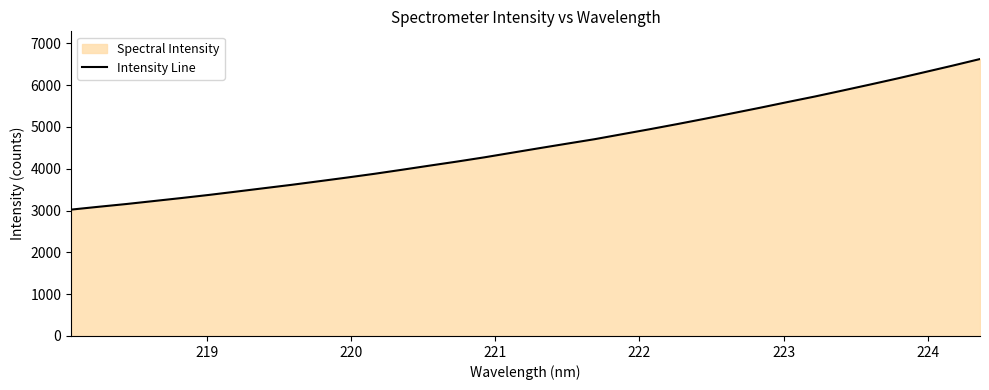

What is the difference between the maximum and minimum values?

3601.8